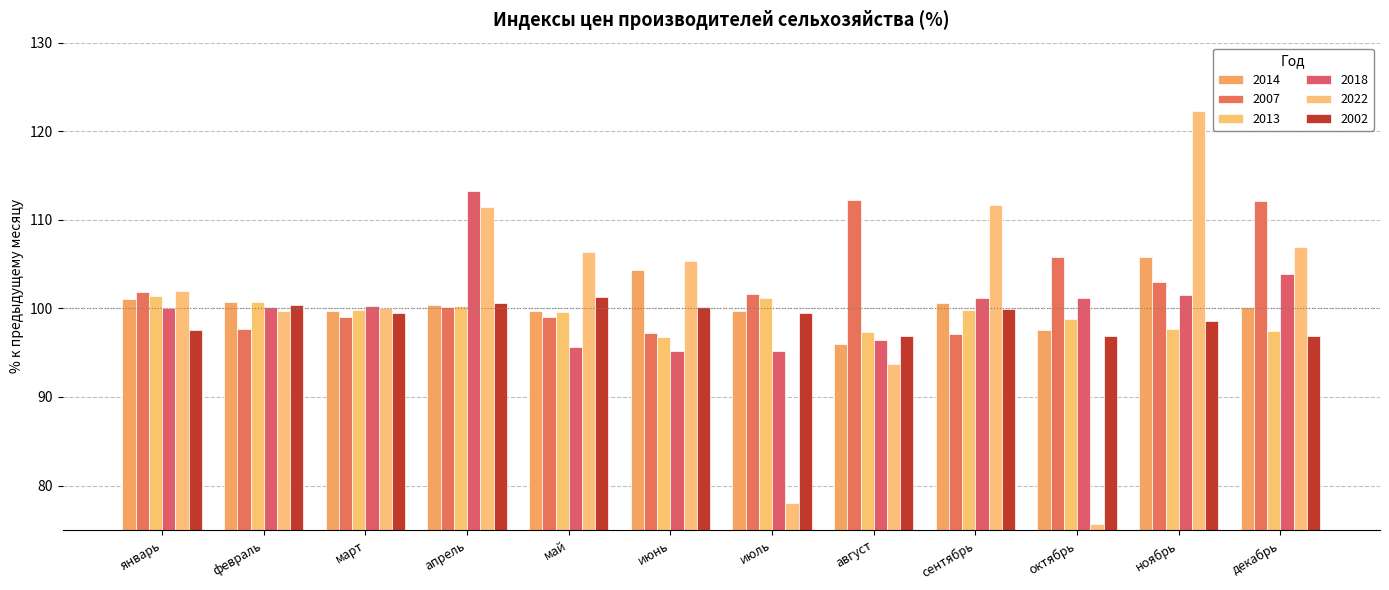

Which series has the largest total across all categories?

2007